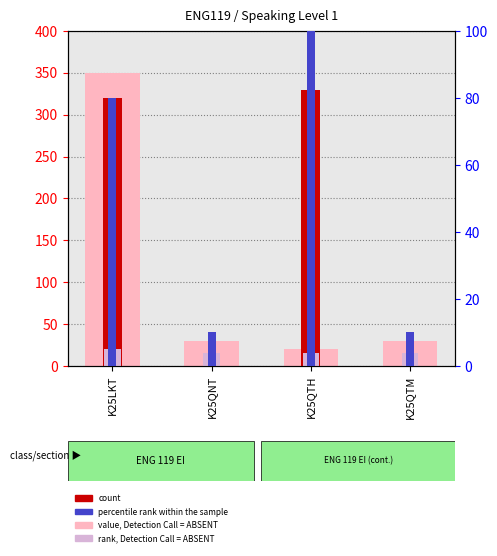

Which has a higher value, K25QTH or K25LKT?

K25LKT